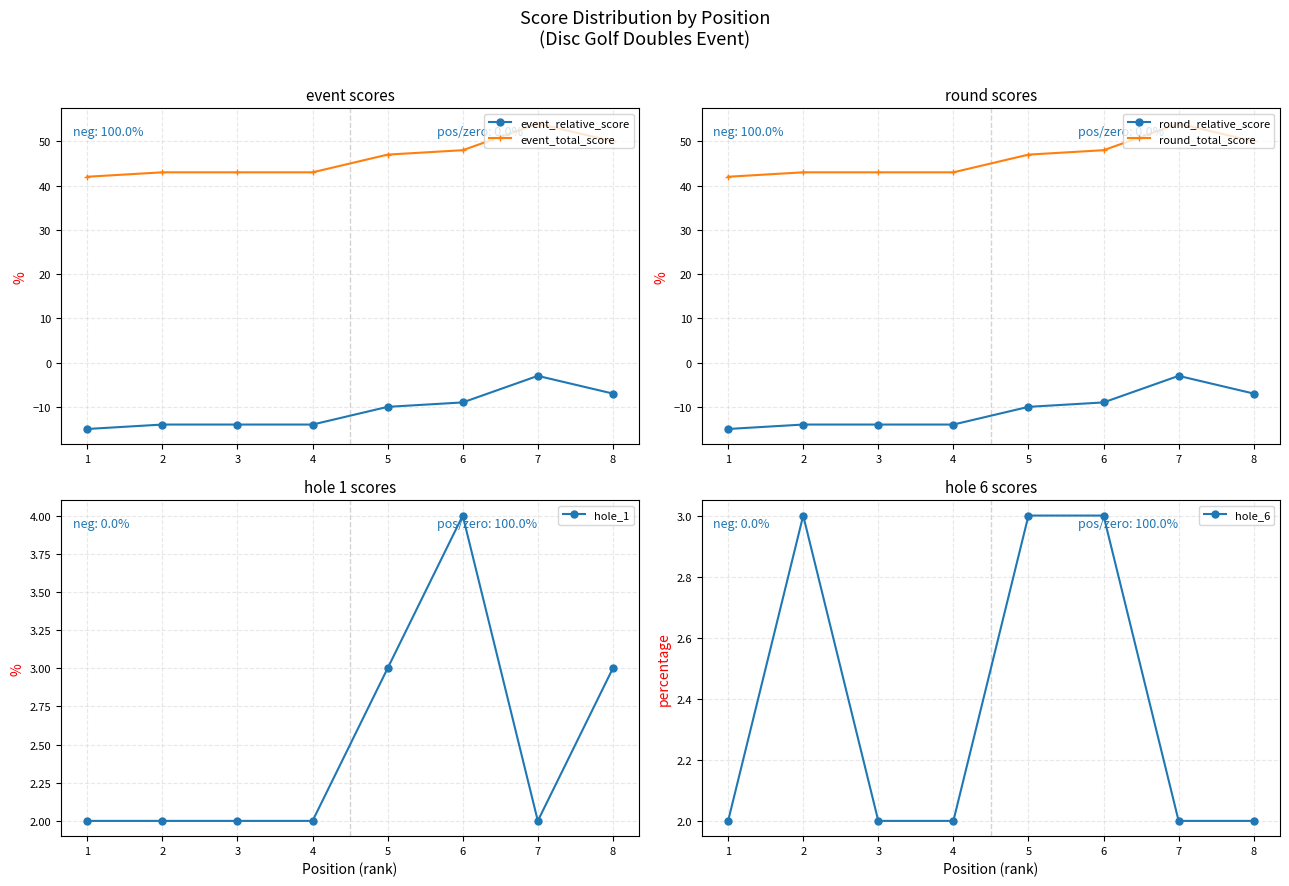

Which has a higher value, 8 or 7?

7